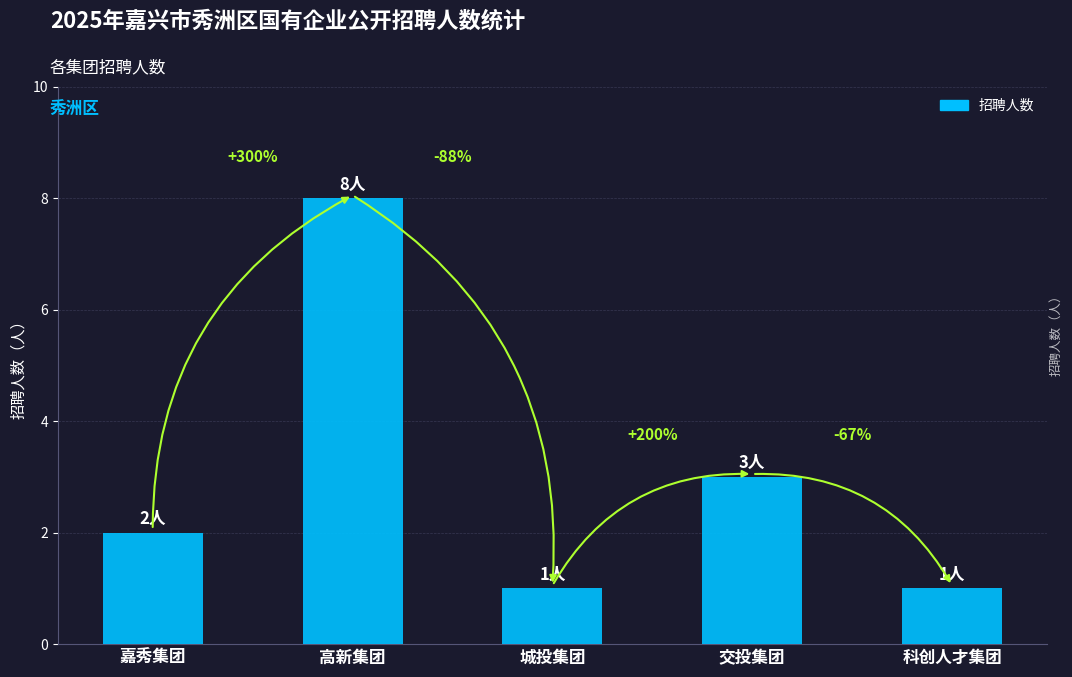

How many bars are there in total?

5